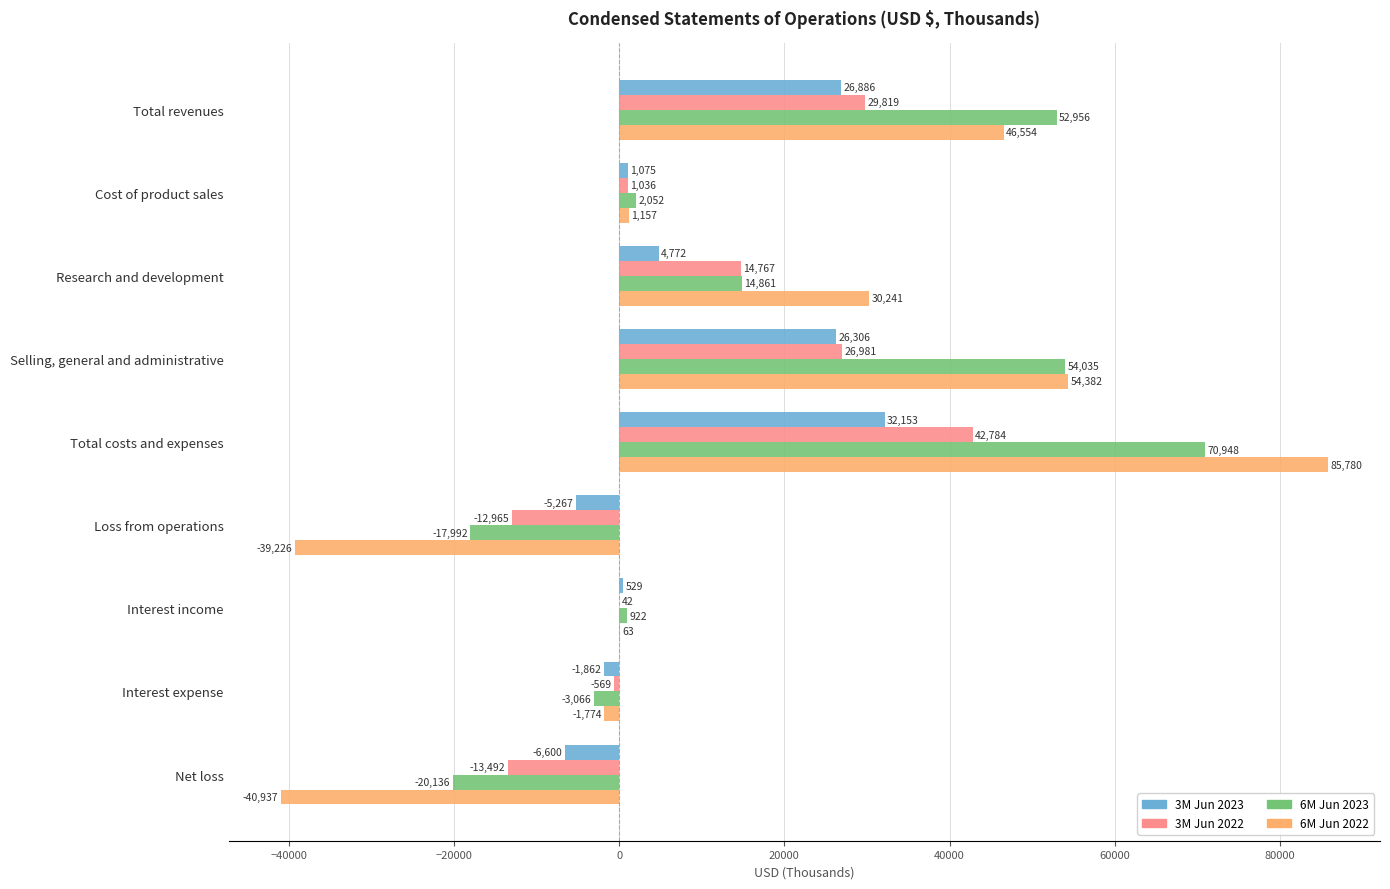

Which series has the widest spread of values?

6M Jun 2022